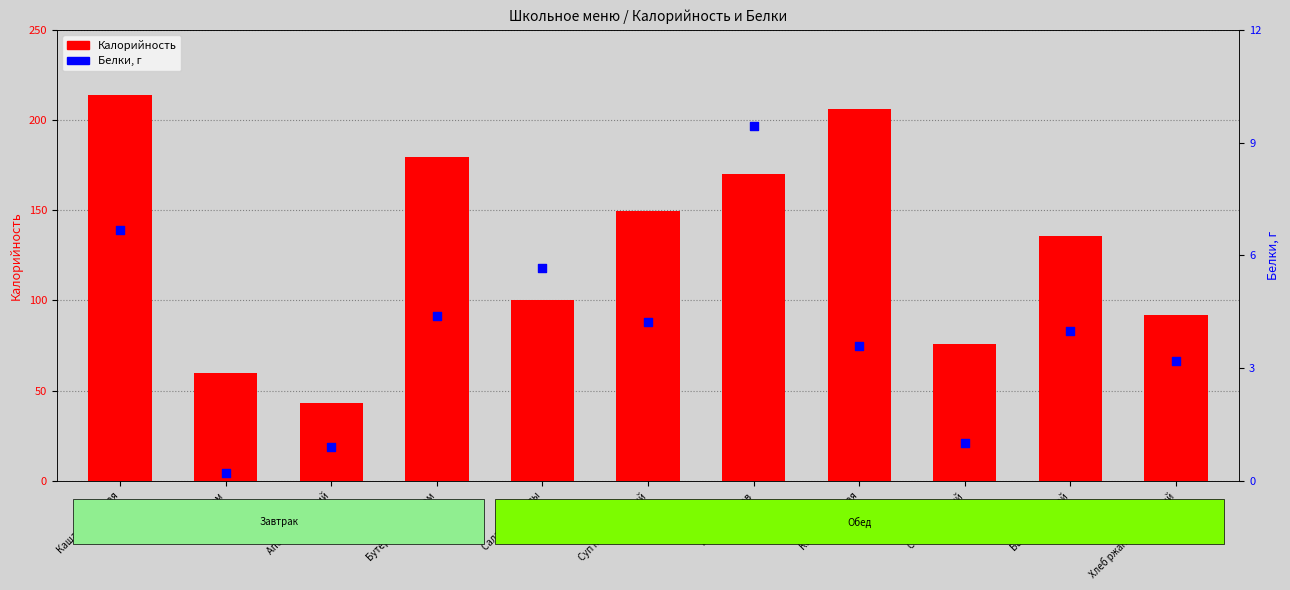

What is the total value across all series at Каша гречневая?

209.6